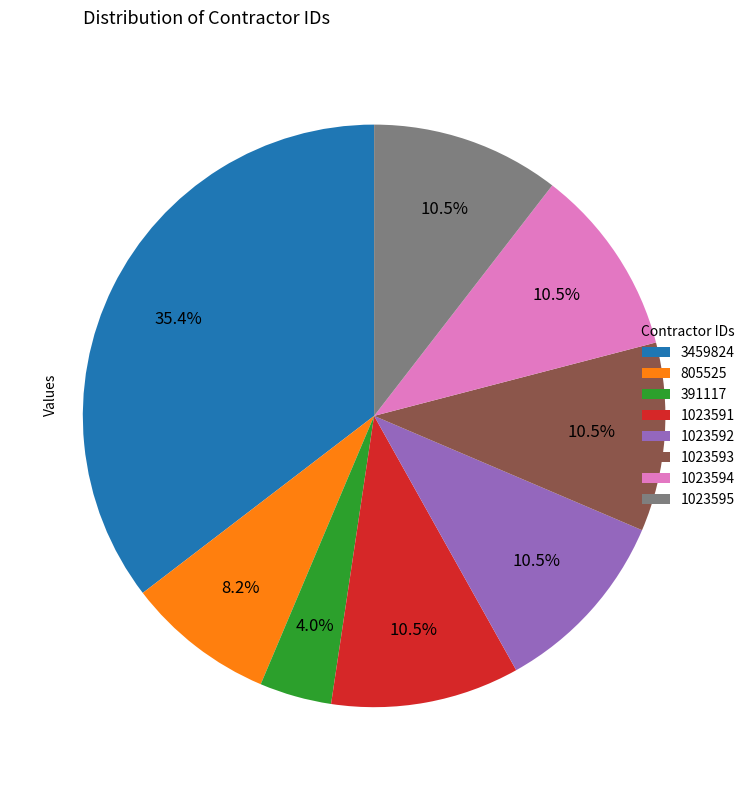

How many segments does this pie chart have?

8